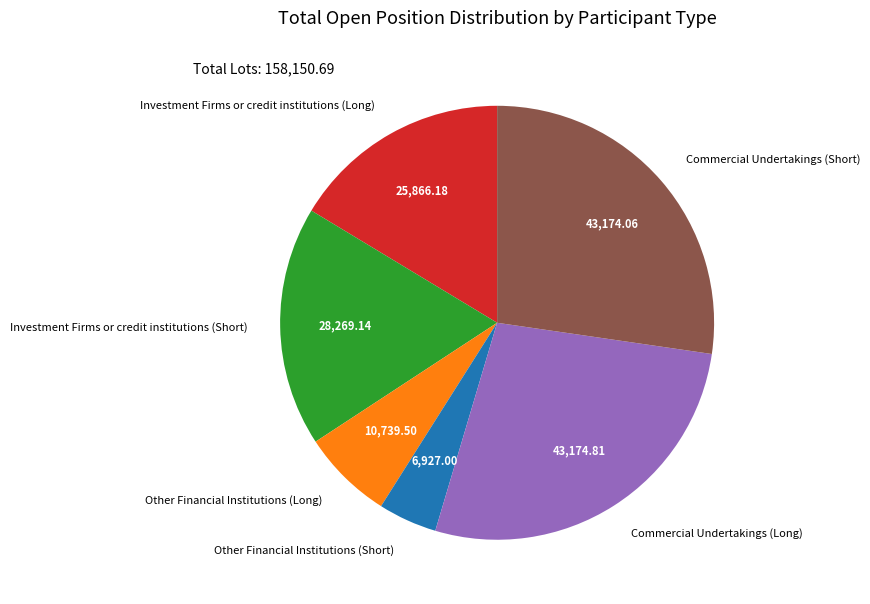

How many segments does this pie chart have?

6